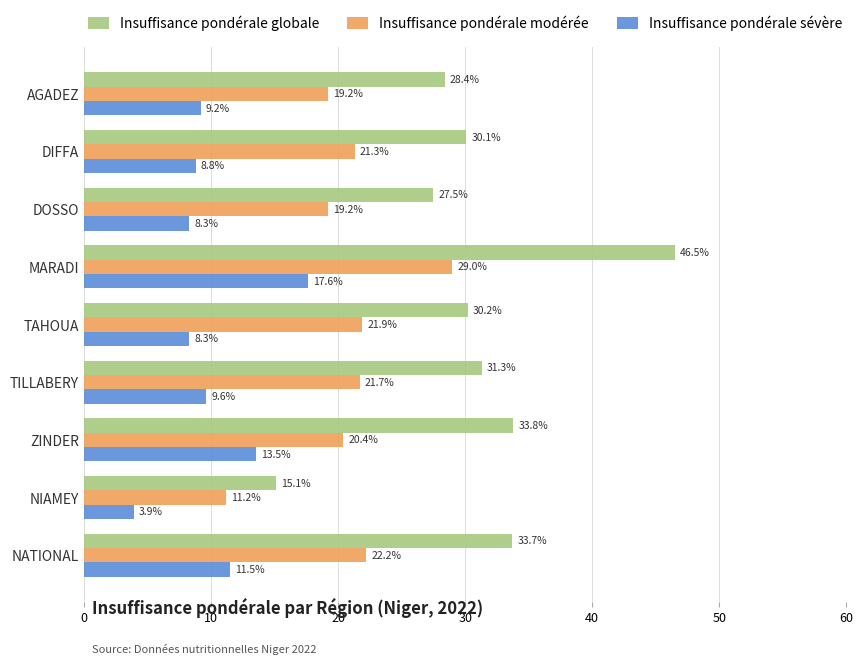

Which category has the lowest value across all series?

NIAMEY